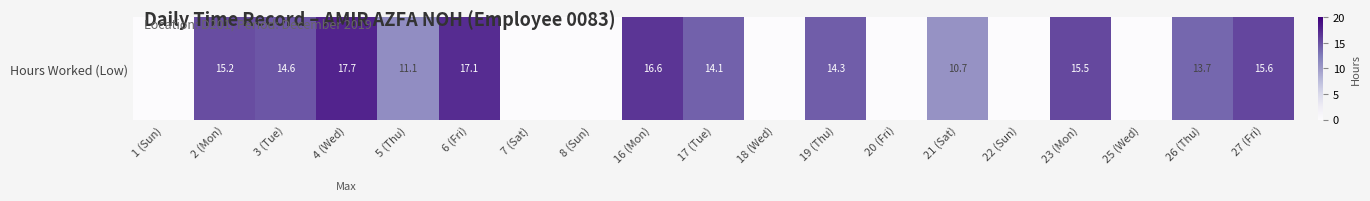

Reading left to right, what are all the values shown in this chart?

1 (Sun)=0.0	2 (Mon)=15.2	3 (Tue)=14.6	4 (Wed)=17.7	5 (Thu)=11.1	6 (Fri)=17.1	7 (Sat)=0.0	8 (Sun)=0.0	16 (Mon)=16.6	17 (Tue)=14.1	18 (Wed)=0.0	19 (Thu)=14.3	20 (Fri)=0.0	21 (Sat)=10.7	22 (Sun)=0.0	23 (Mon)=15.5	25 (Wed)=0.0	26 (Thu)=13.7	27 (Fri)=15.6